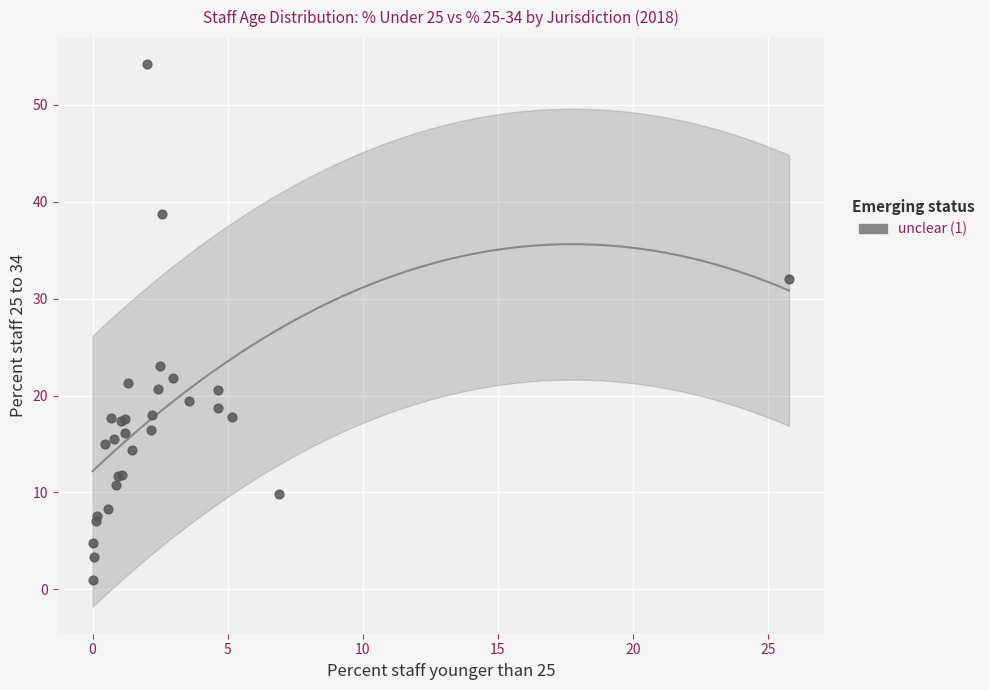

What Y value in the scatter plot is closest to 27?

23.1